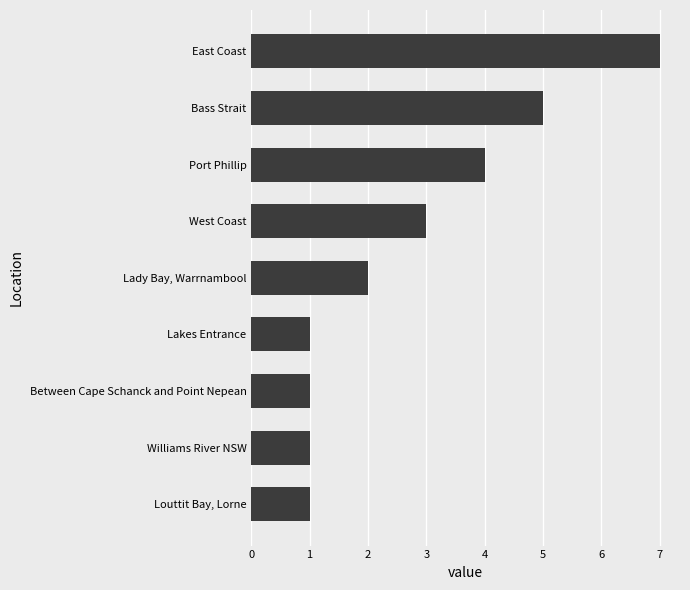

The value at Lady Bay, Warrnambool is 1. True or false?

False